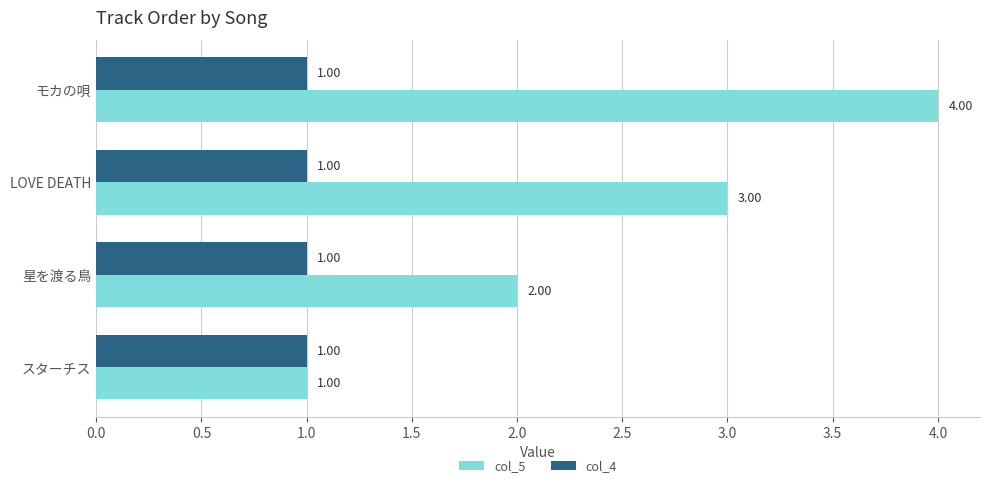

Rank the categories by col_5 value from highest to lowest.

モカの唄, LOVE DEATH, 星を渡る鳥, スターチス